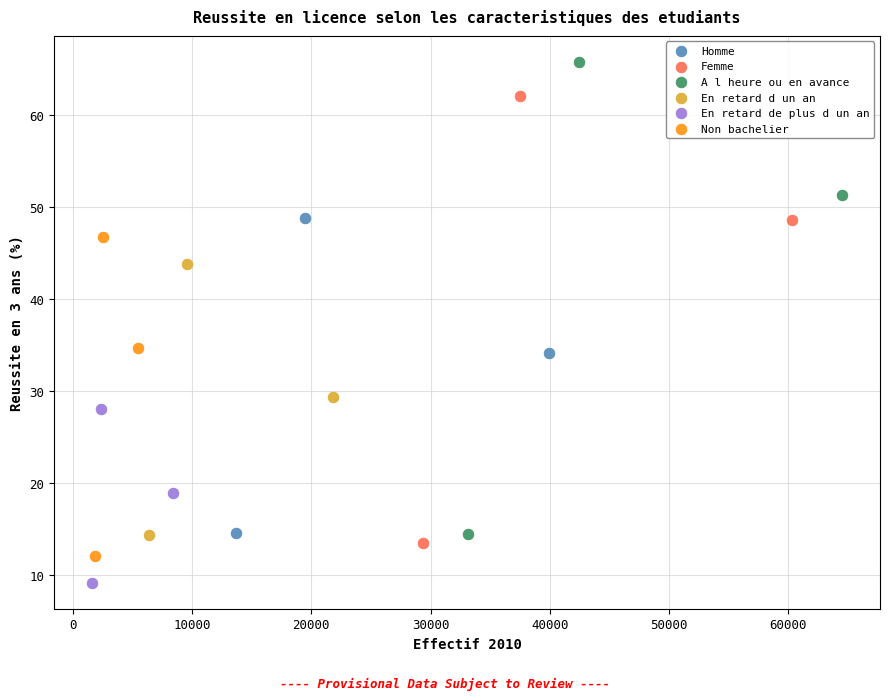

Which series contains the lowest Y value?

En retard de plus d un an